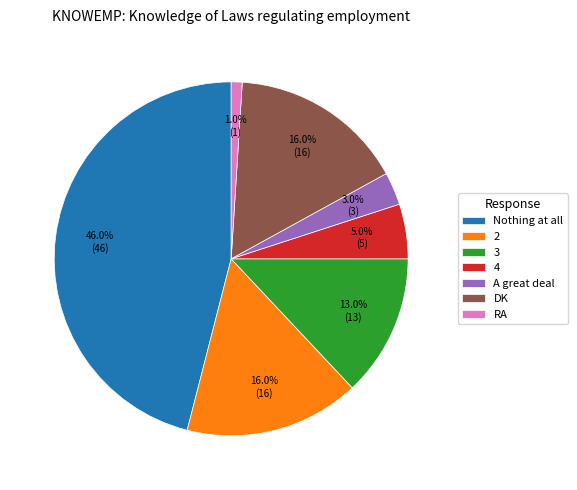

True or false: 4 accounts for 1% of the total.

False